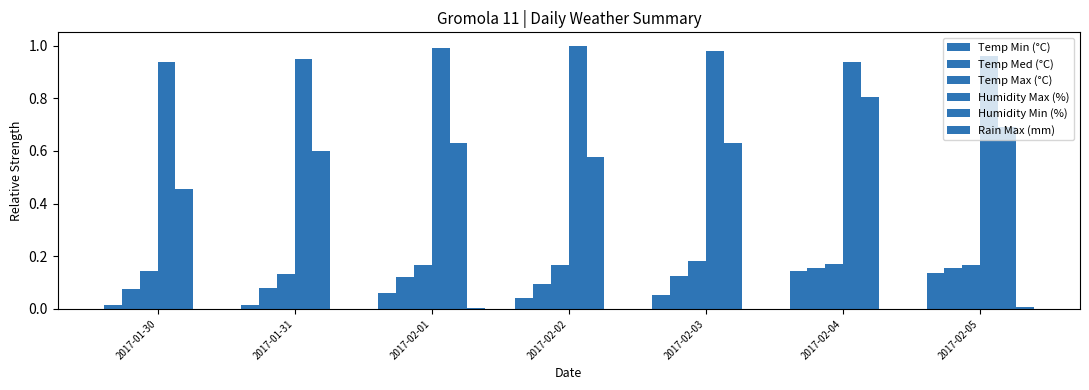

Which series has the largest total across all categories?

Humidity Max (%)